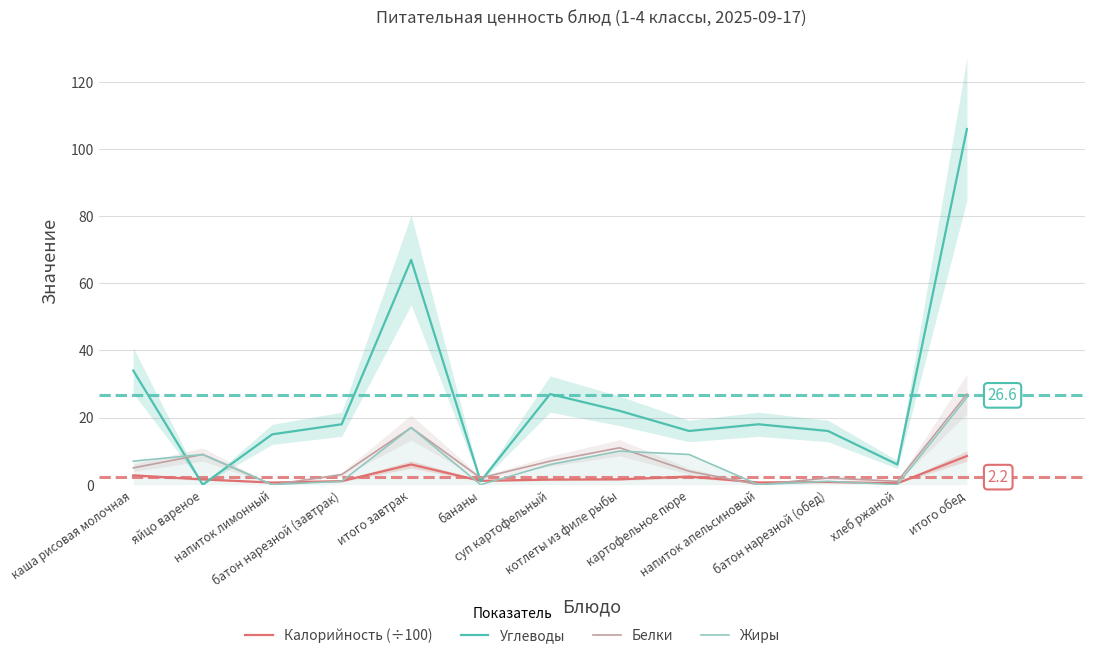

What is the difference between the Белки values at напиток лимонный and яйцо вареное?

9.0